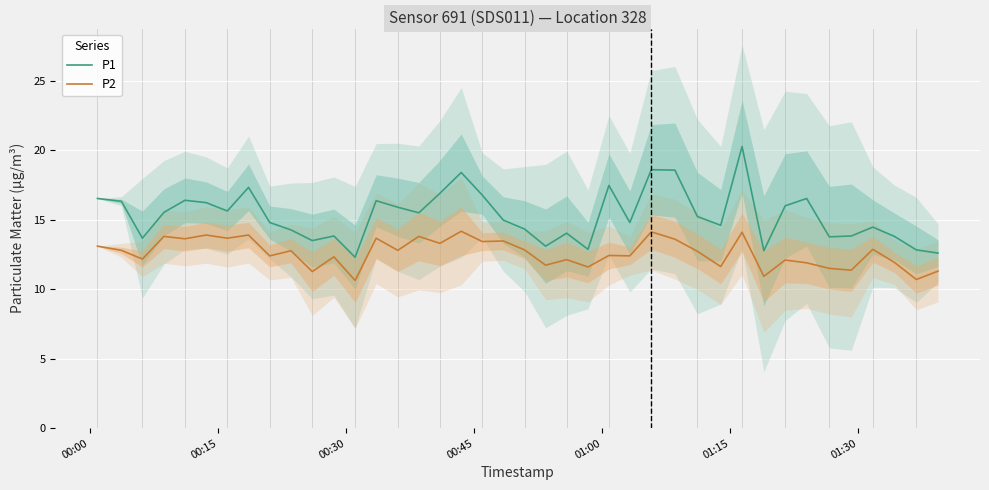

In P2, how many points are higher than both neighbors (excluding endpoints)?

15